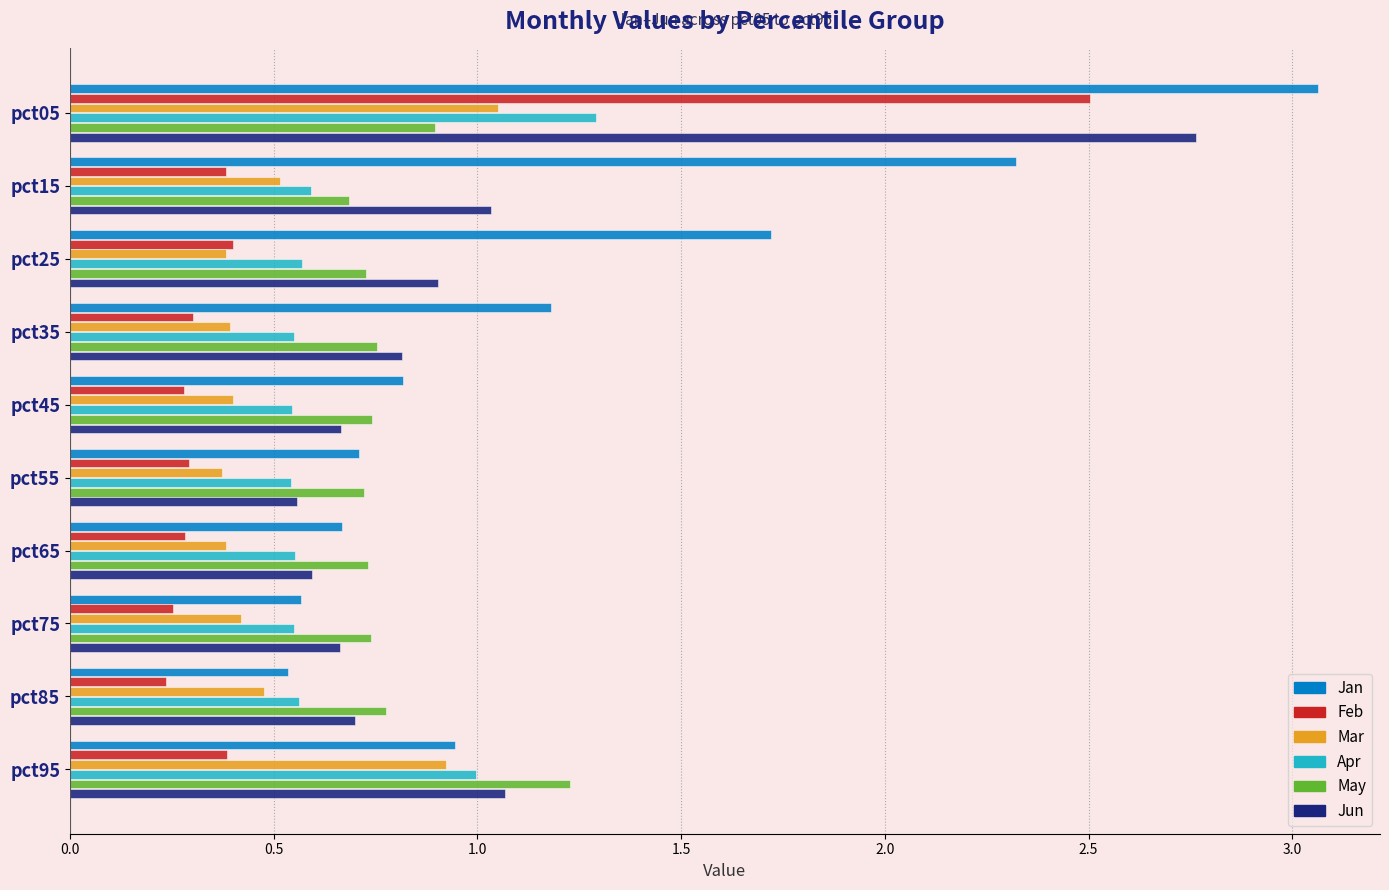

Rank the series at pct05 from lowest to highest value.

May, Mar, Apr, Feb, Jun, Jan